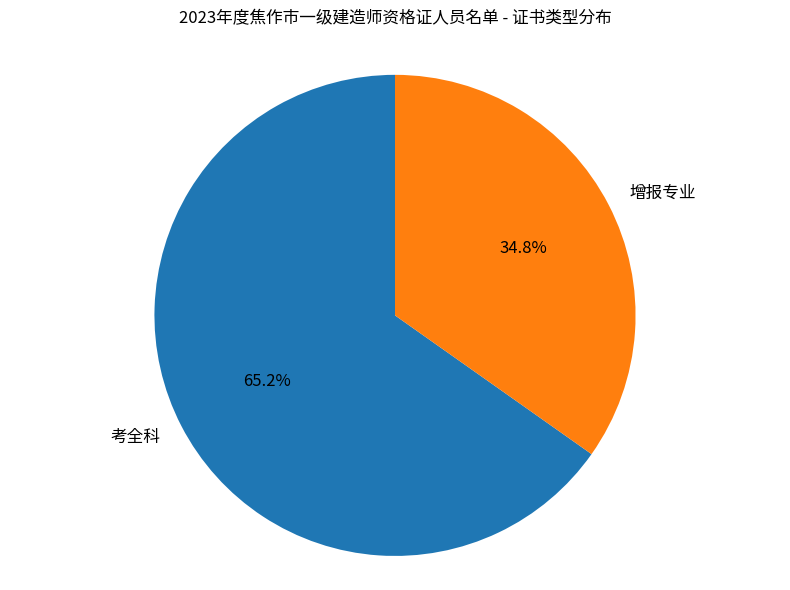

How many slices are in this pie chart?

2